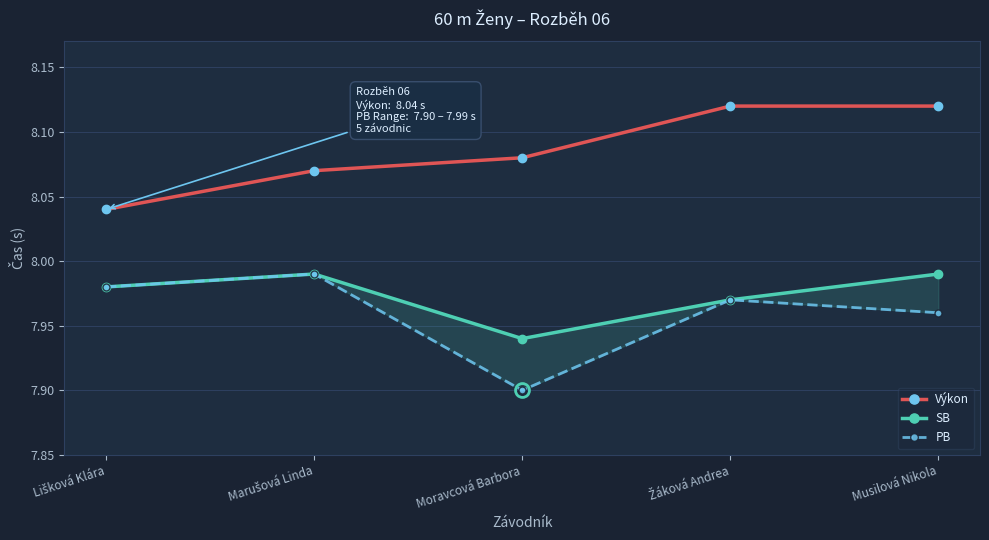

What is the difference between the maximum and minimum values in the Výkon series?

0.1